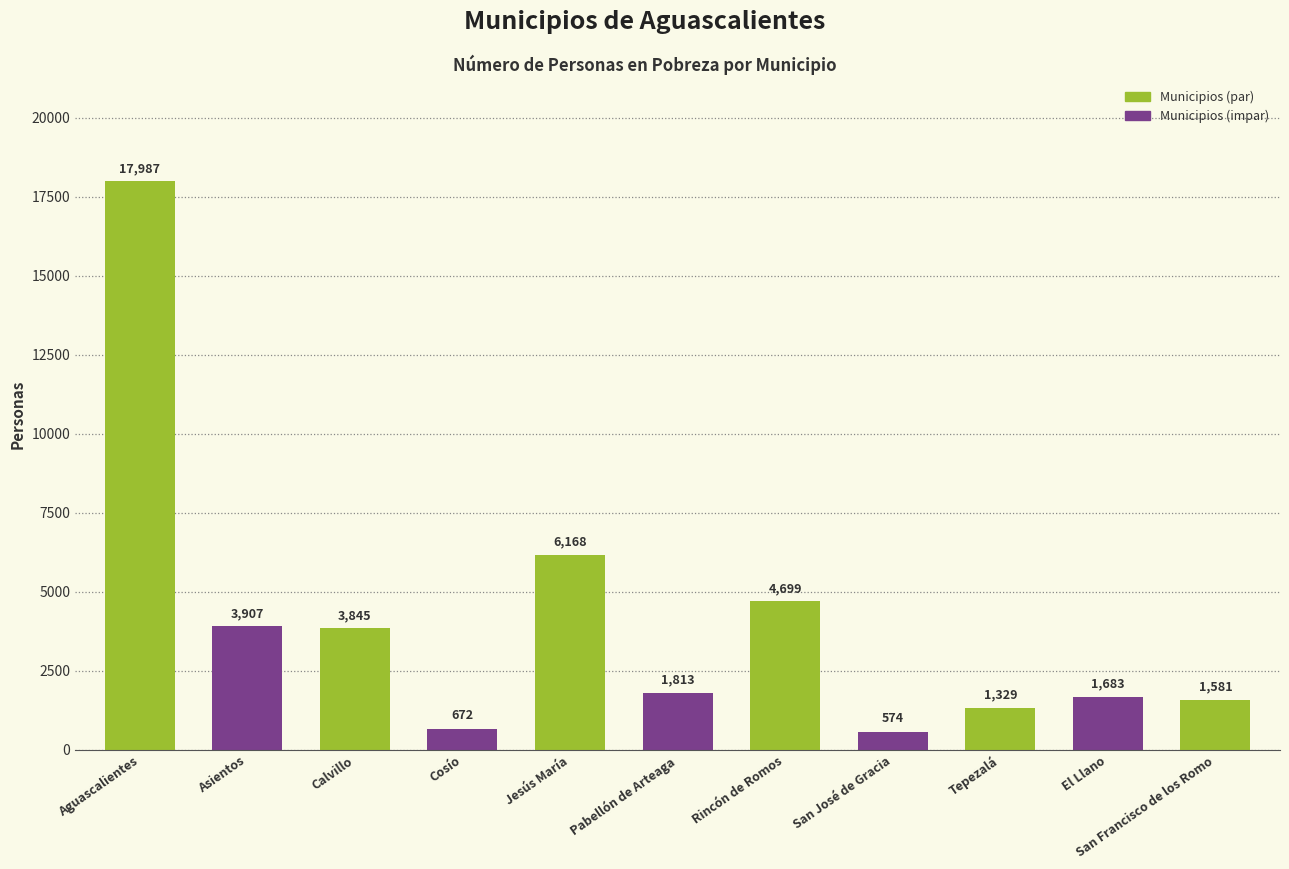

What is the difference between the values at Aguascalientes and Pabellón de Arteaga?

16174